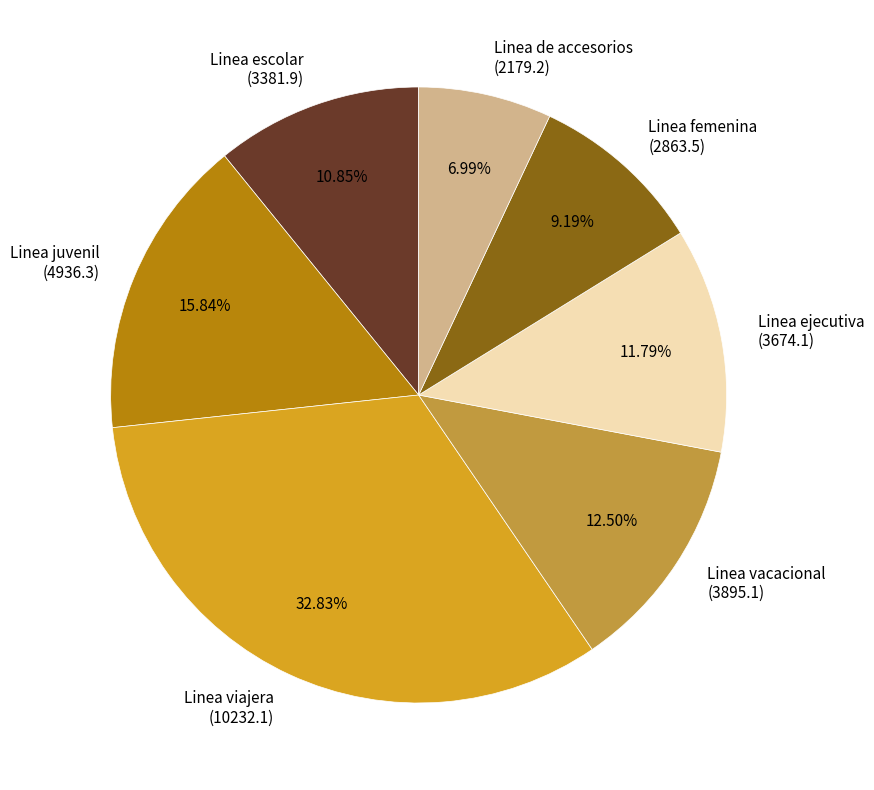

Between Linea viajera (10232.1) and Linea ejecutiva (3674.1), which is larger?

Linea viajera (10232.1)